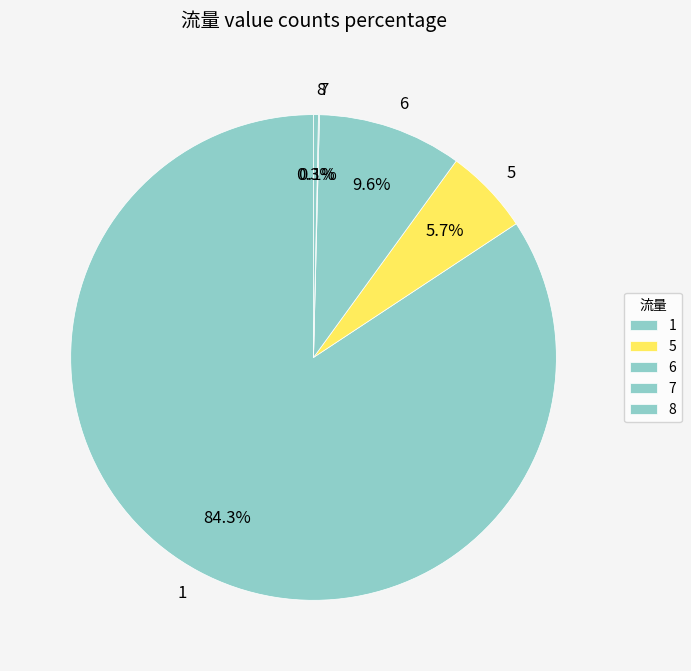

True or false: 1 accounts for 1% of the total.

False